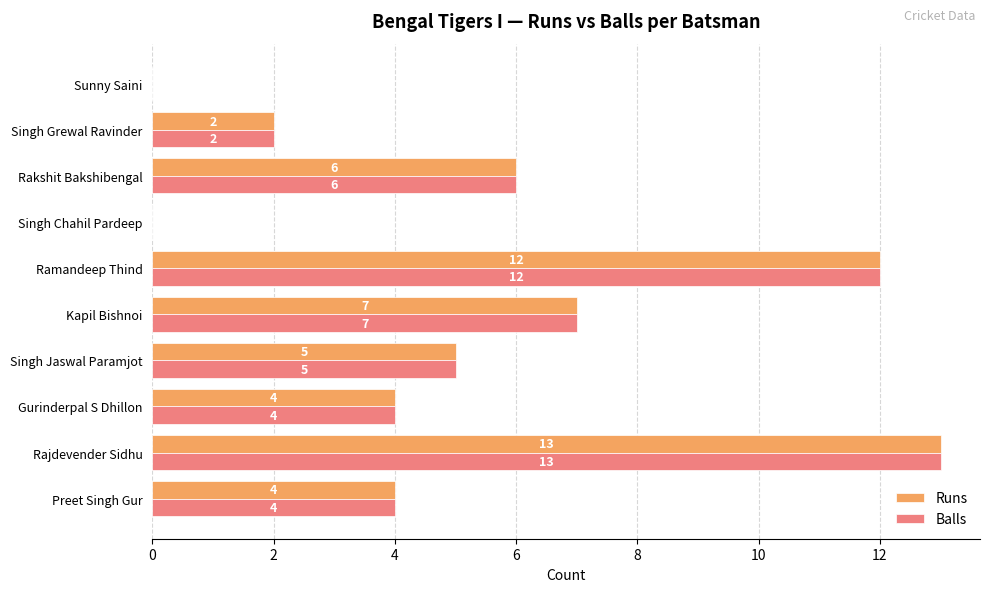

What is the total value across all series at Kapil Bishnoi?

14